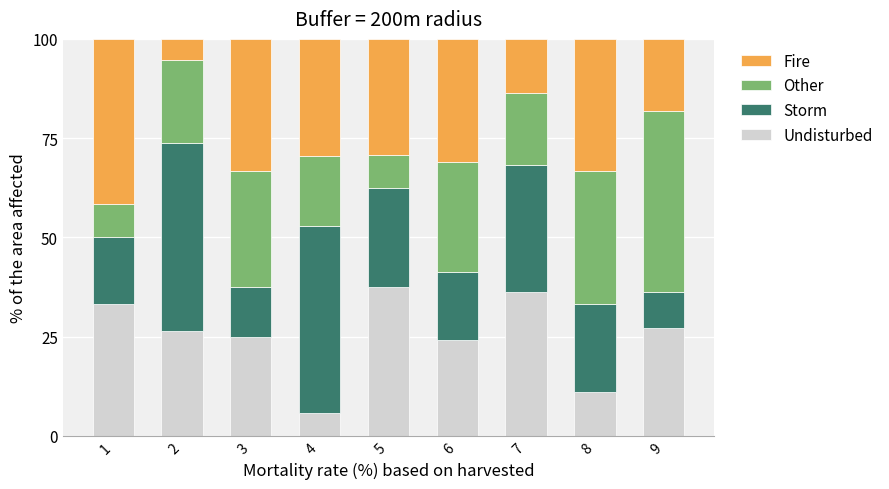

At which label does Undisturbed reach its minimum?

4